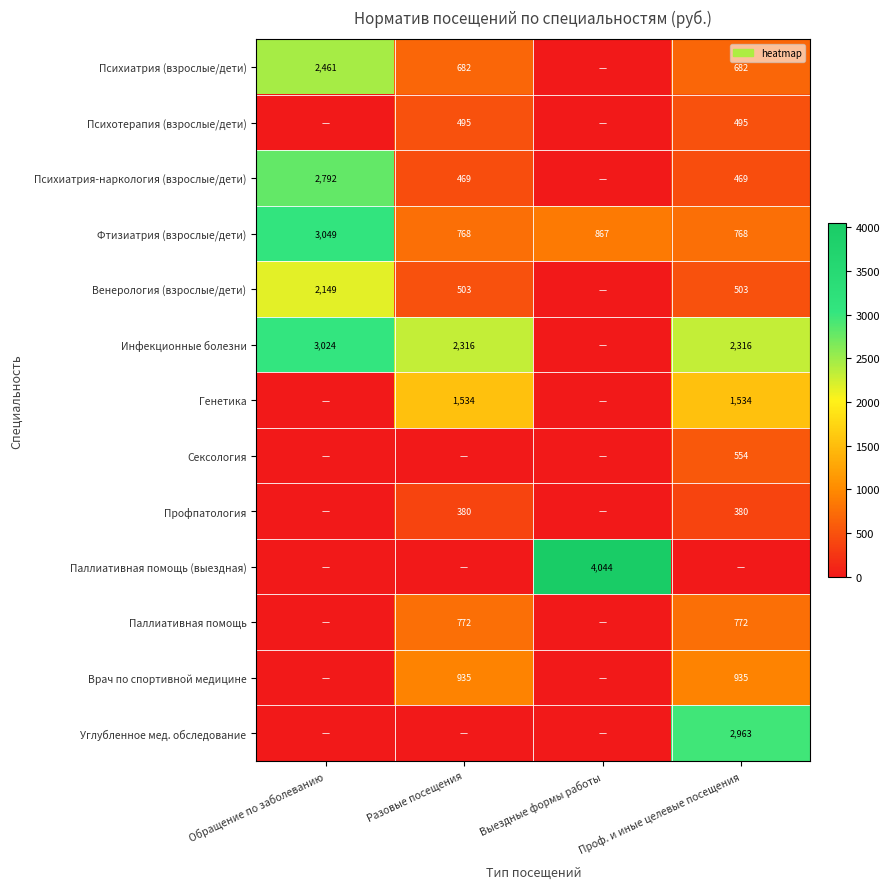

Count the number of categories in the chart.

4